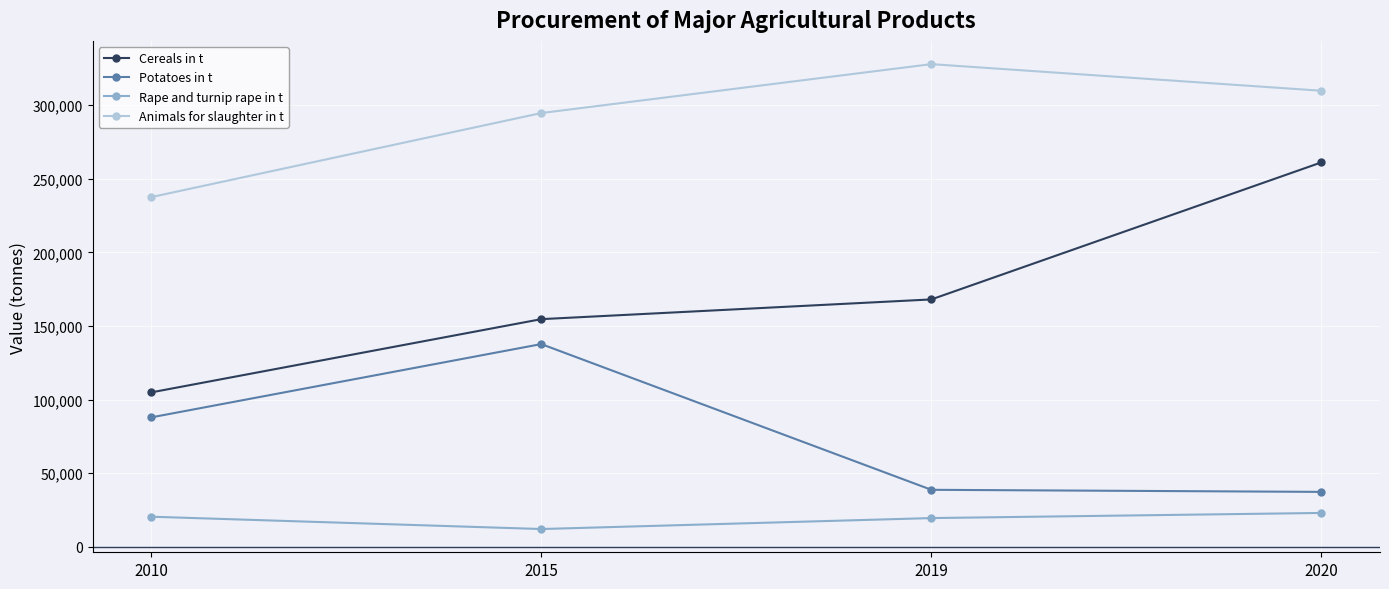

Is this an area chart (filled region under the line)?

No